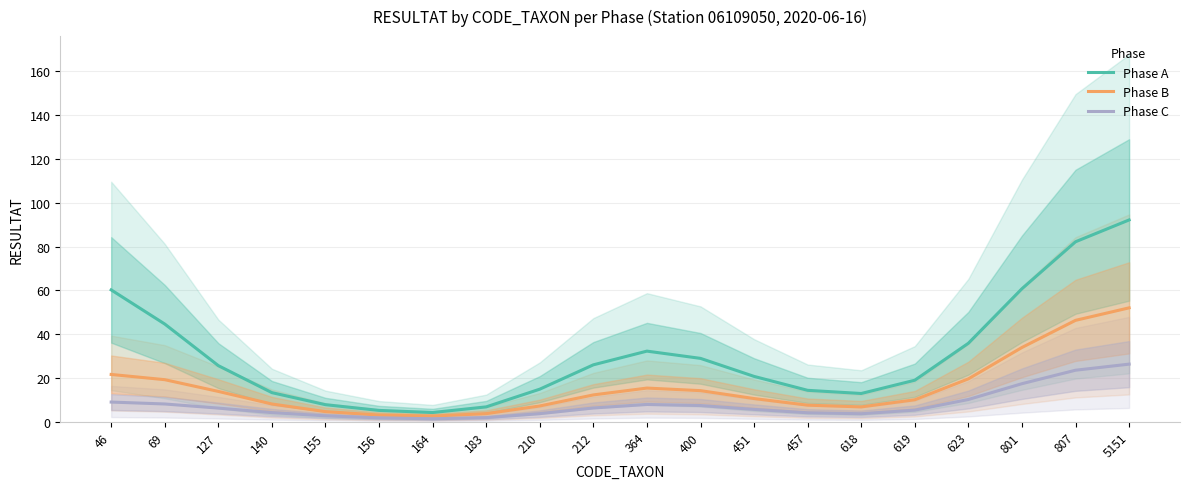

What is the difference between the highest and lowest values at 618?

9.2